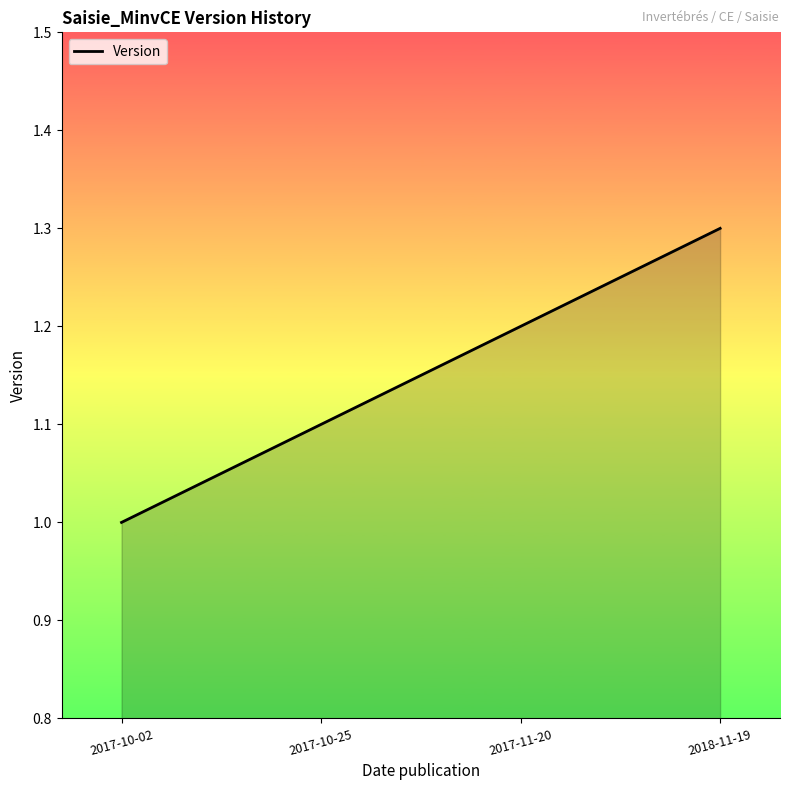

The value at 2017-10-02 is 1.0. True or false?

True